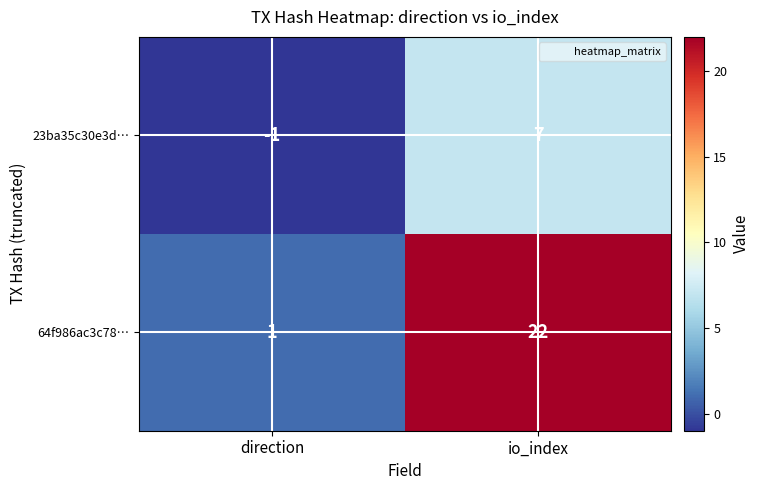

Rank the series at io_index from highest to lowest value.

64f986ac3c78…, 23ba35c30e3d…